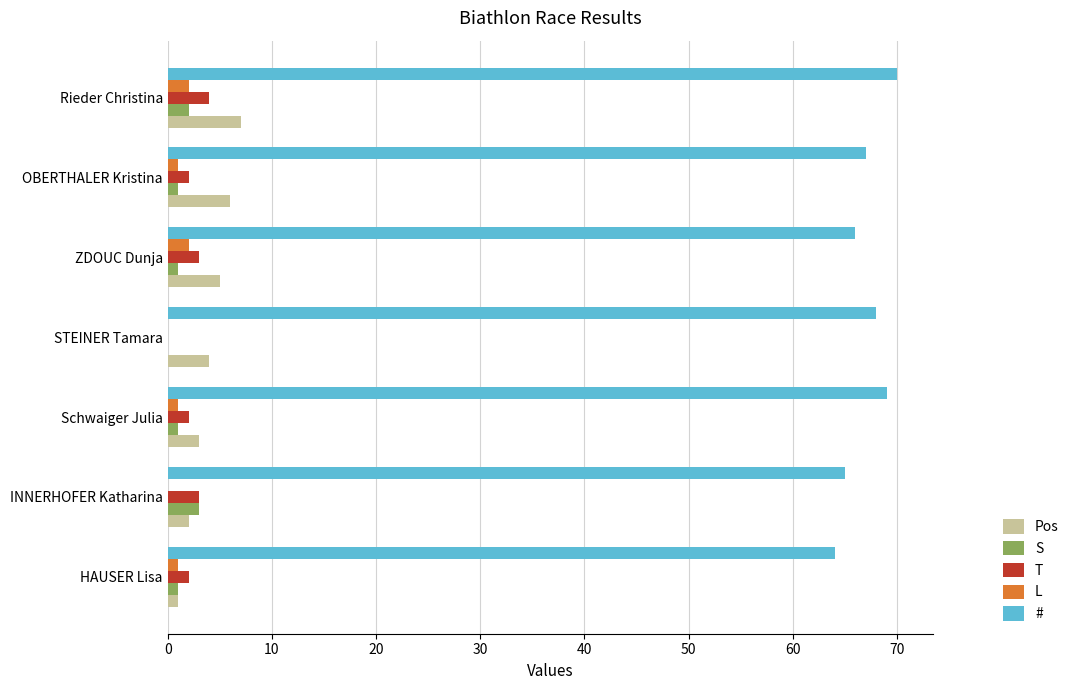

What is the highest value of the Pos series?

7